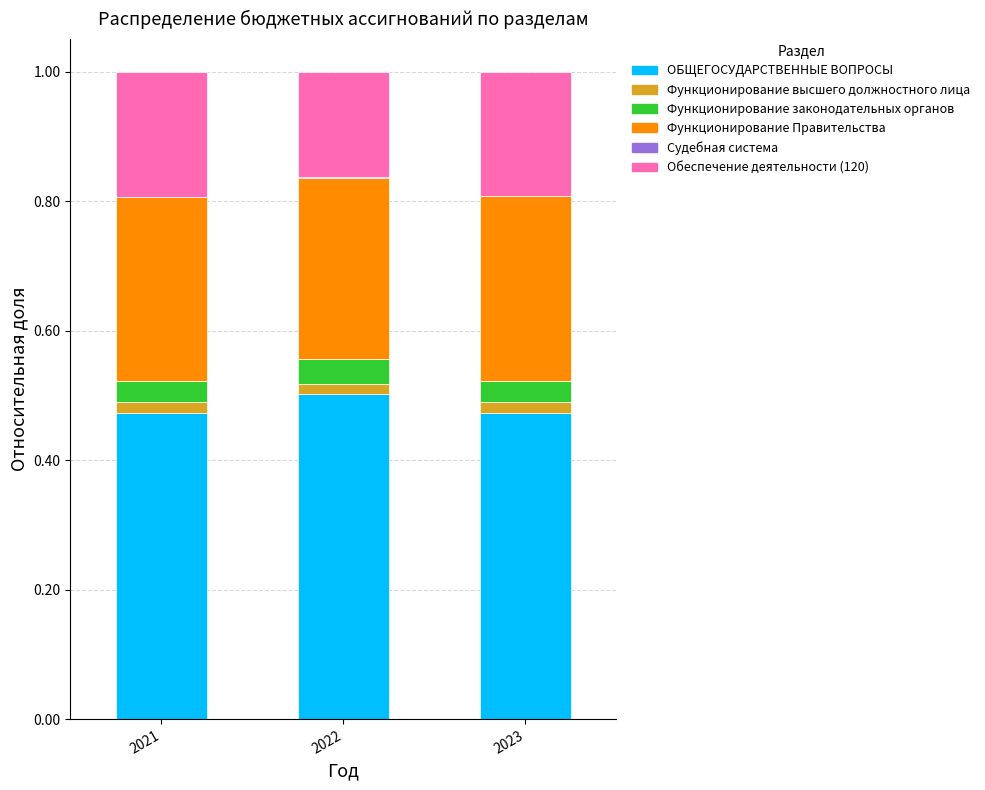

True or false: ОБЩЕГОСУДАРСТВЕННЫЕ ВОПРОСЫ has a value of 0.8 at 2022.

False